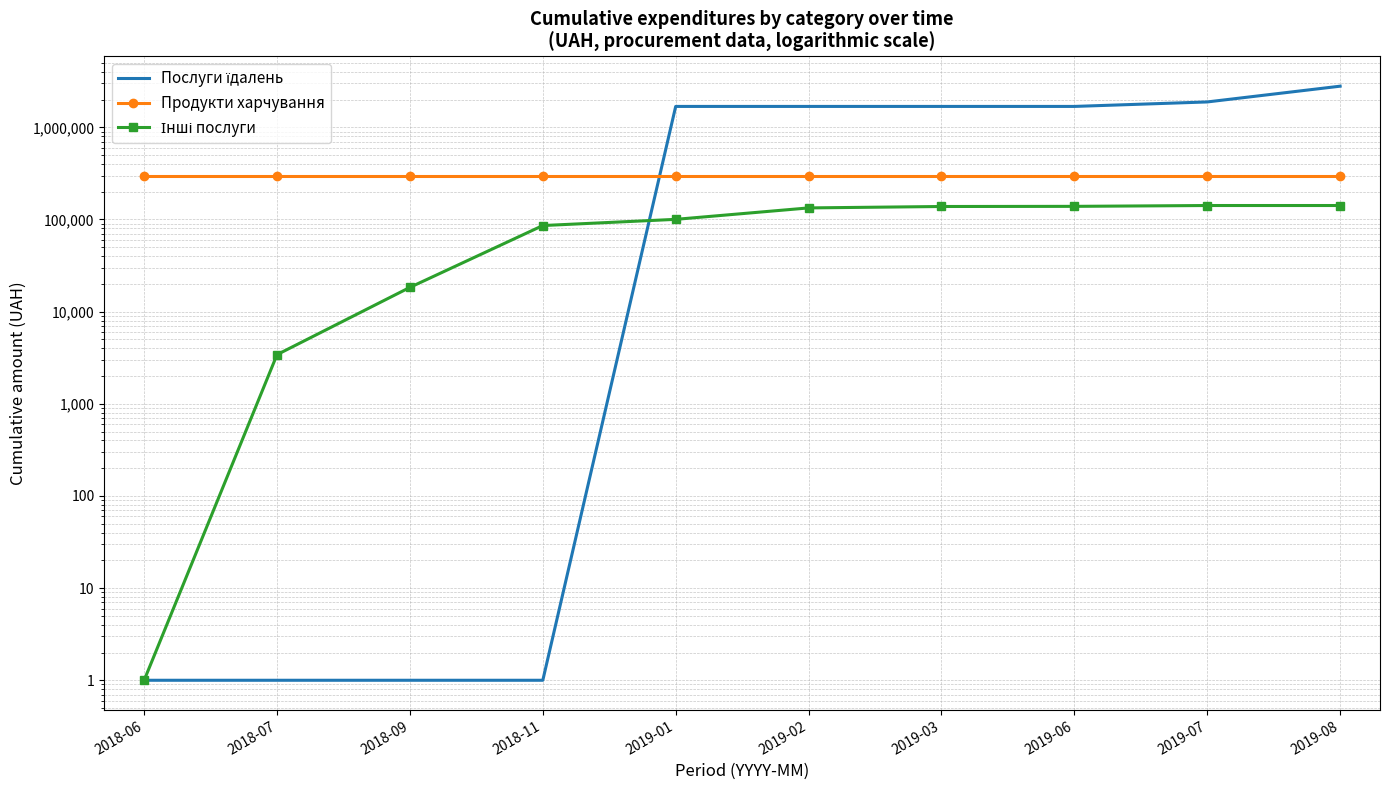

At which category does the chart reach its peak across all series?

2019-08